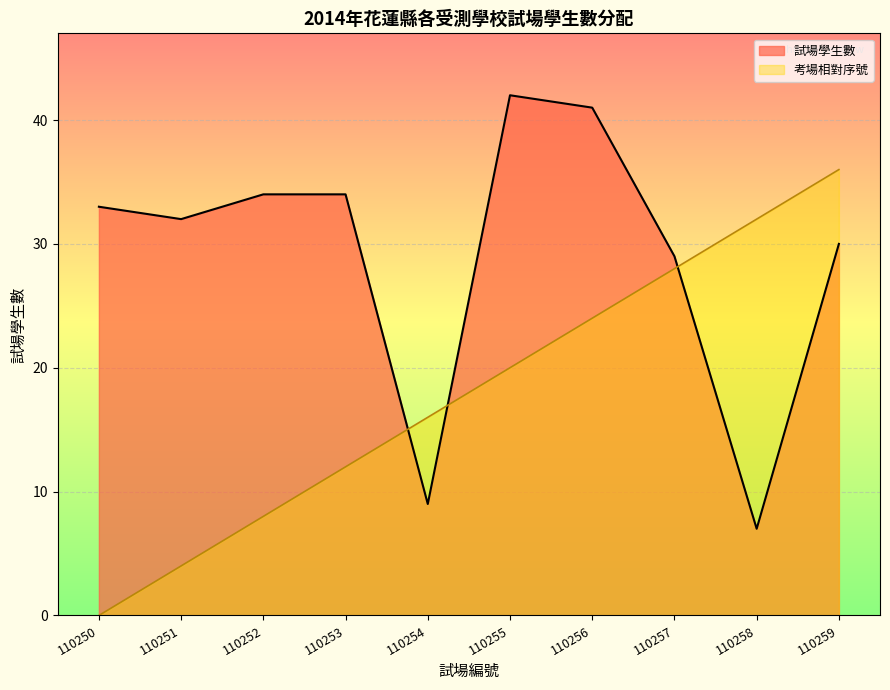

How many interior local peaks does the 試場學生數_line series have?

1